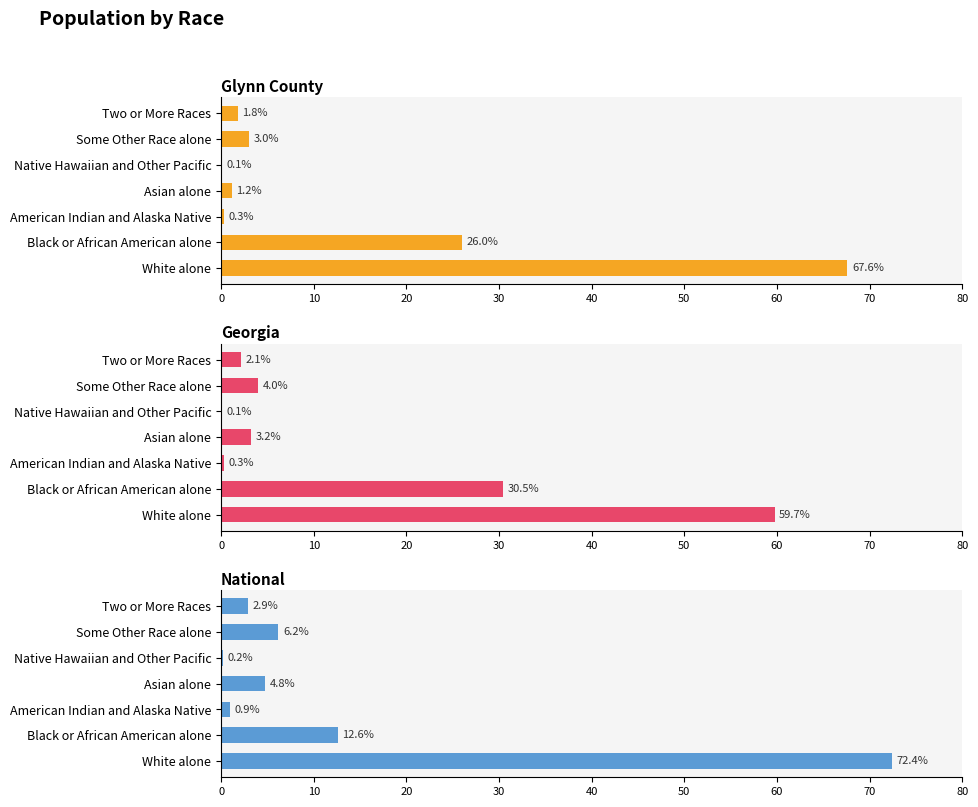

True or false: National has a value of 0.4 at 20.

False